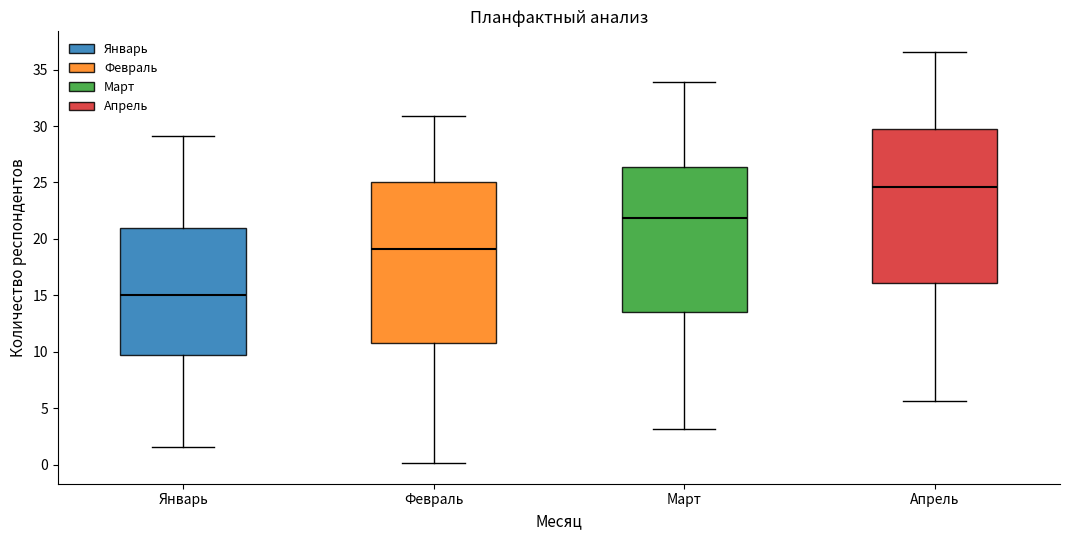

Which box's median line is the lowest?

Январь